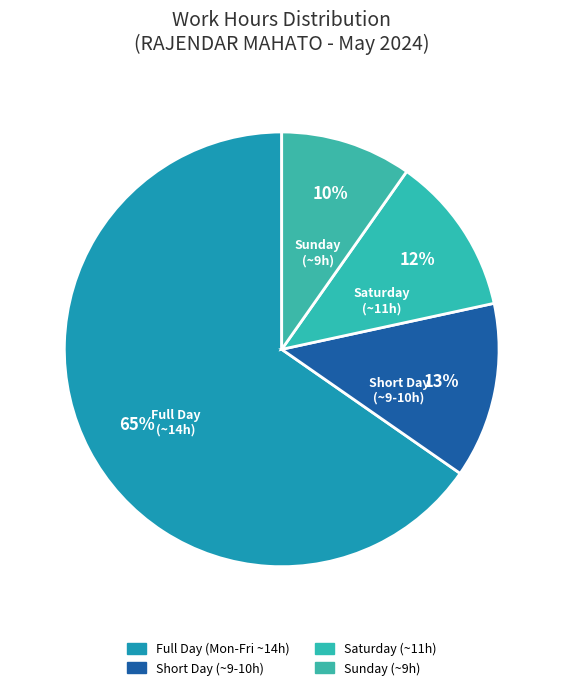

How many slices are in this pie chart?

4